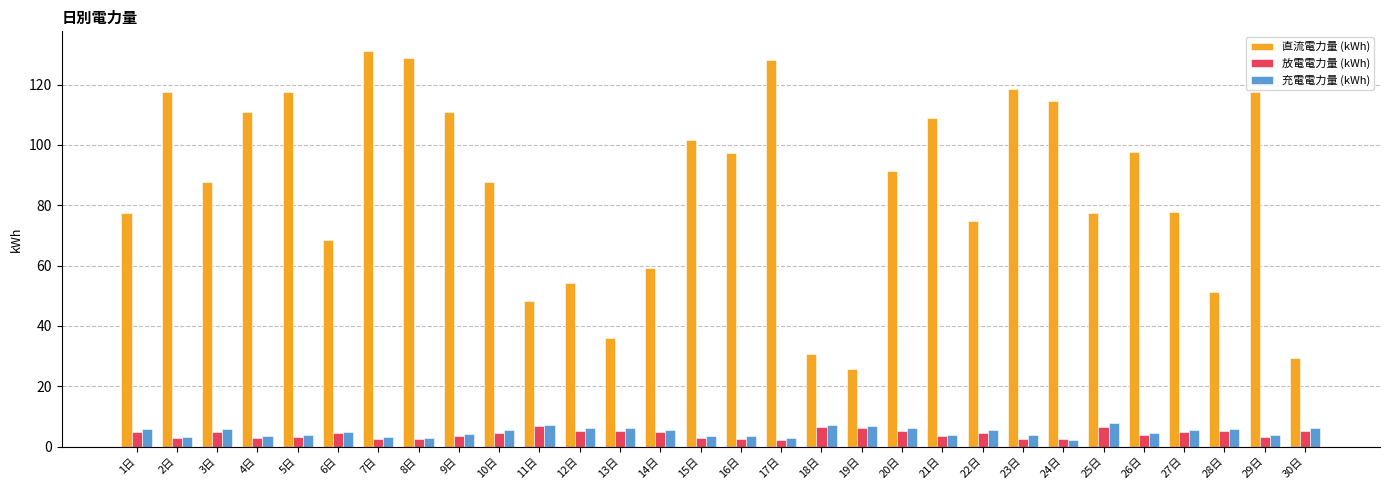

Which series has the largest total across all categories?

直流電力量 (kWh)